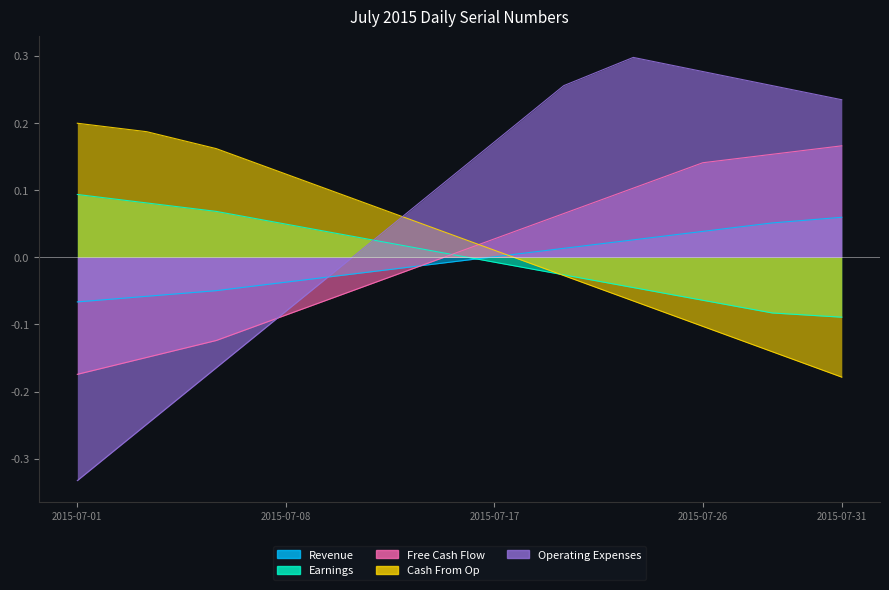

True or false: Revenue and Free Cash Flow intersect in this chart.

True